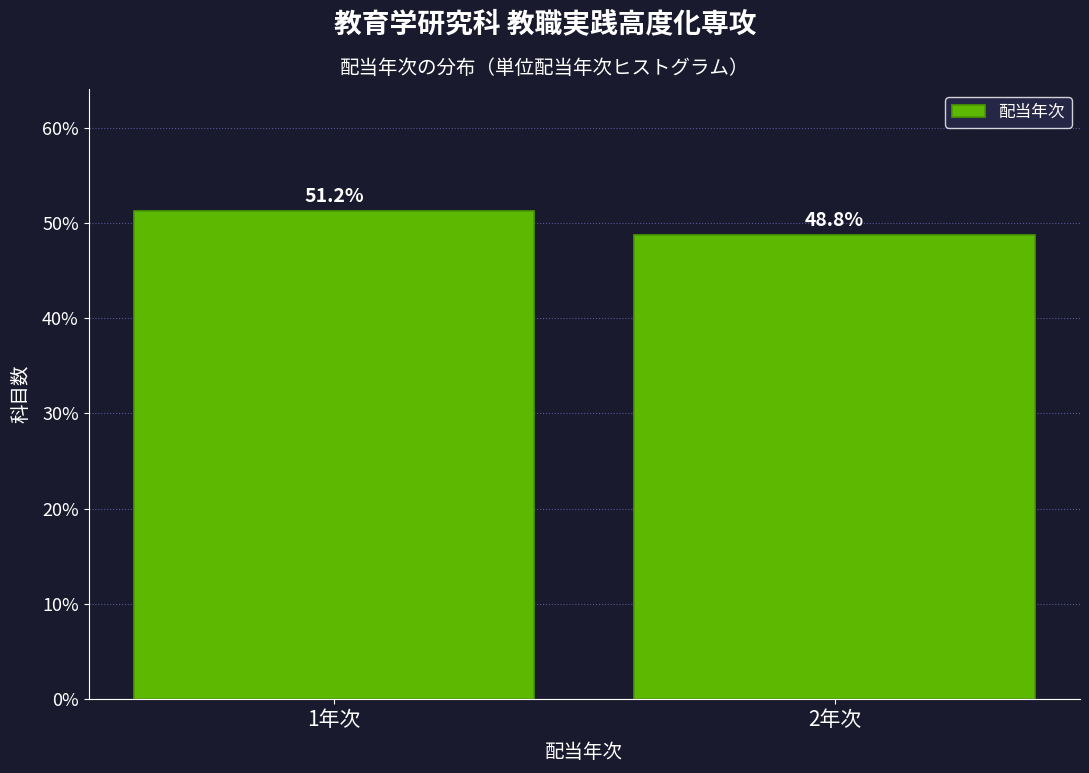

The value at 2年次 is 48.8. True or false?

True